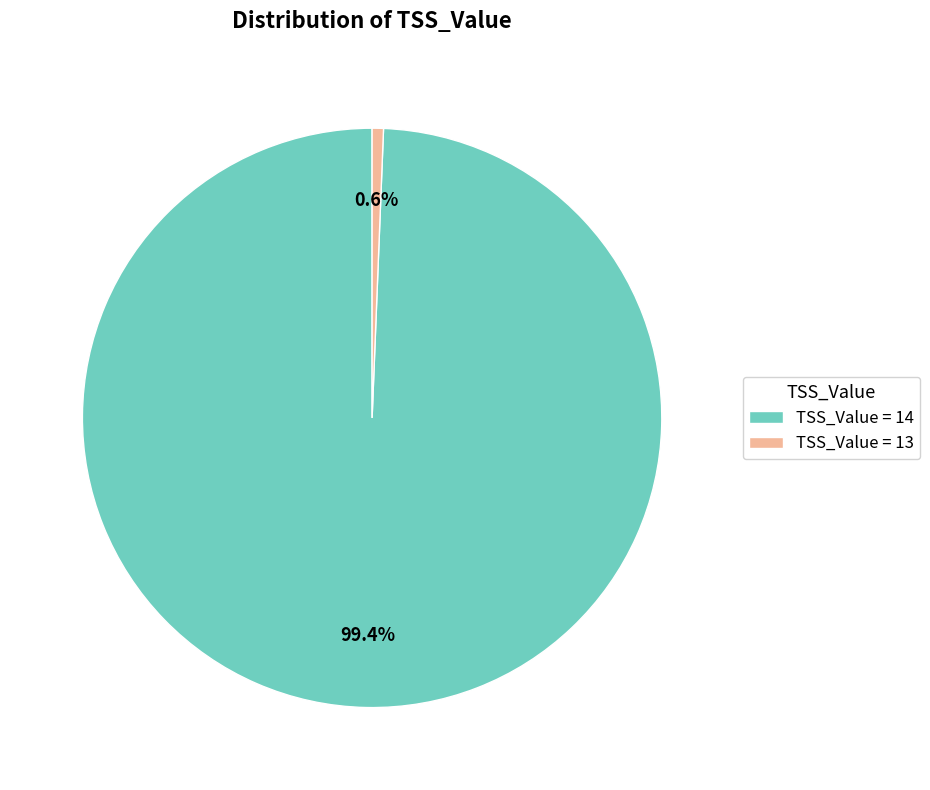

Rank the categories by value from lowest to highest.

TSS_Value = 13, TSS_Value = 14